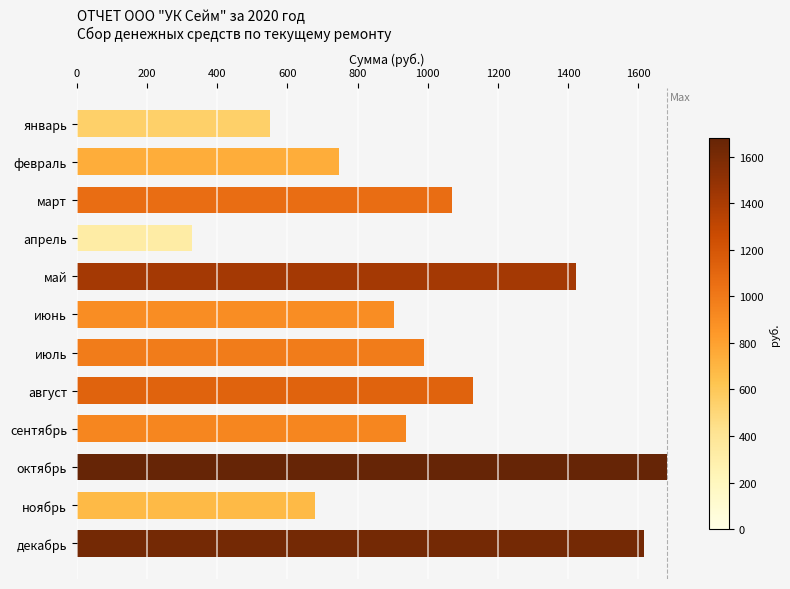

Are the bars horizontal?

Yes